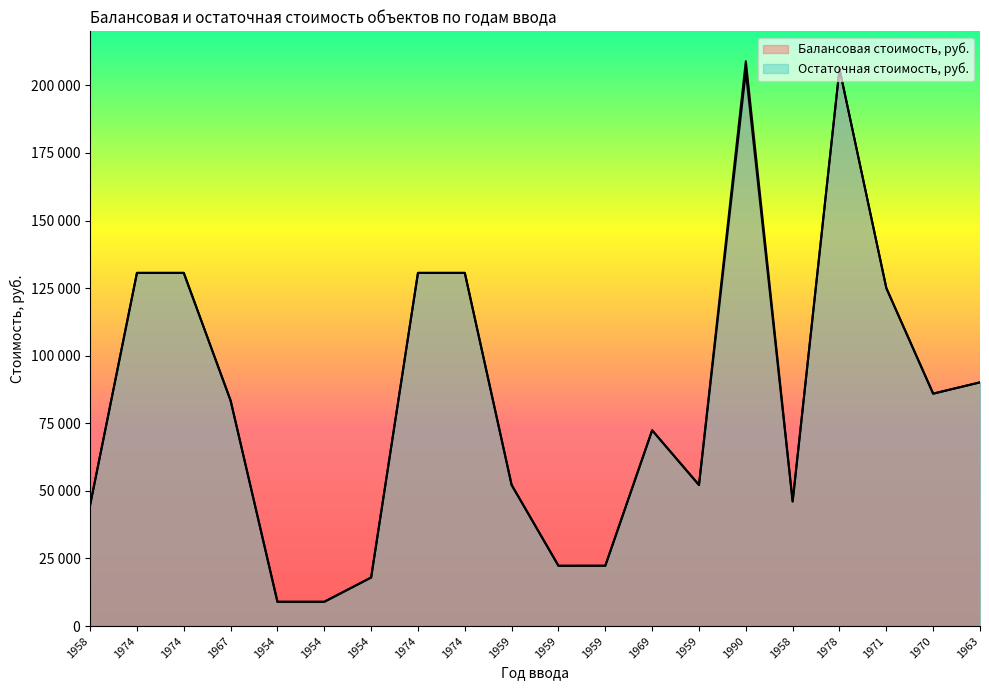

Is it true that Остаточная стоимость, руб. equals 8673 at 1954?

False